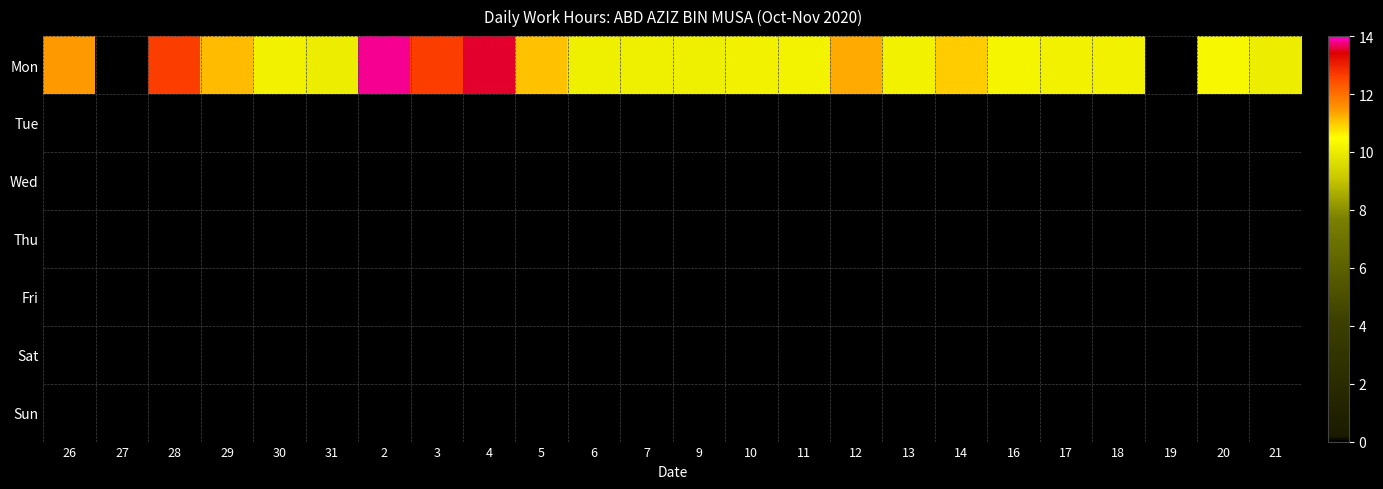

What is the maximum value shown in the chart?

13.8